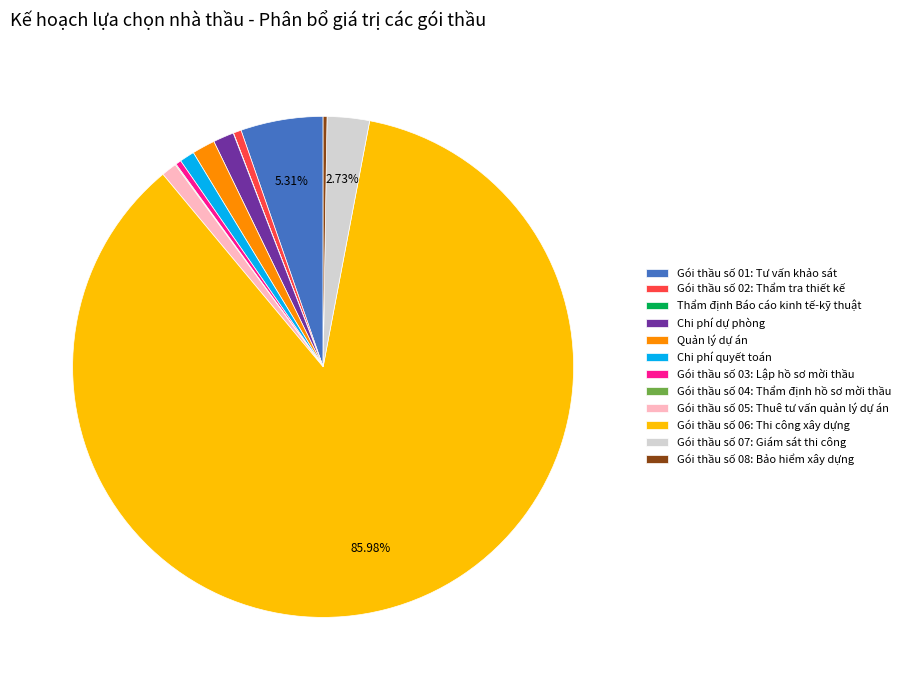

What is the ratio of the value at Chi phí dự phòng to the value at Gói thầu số 07: Giám sát thi công?

0.5